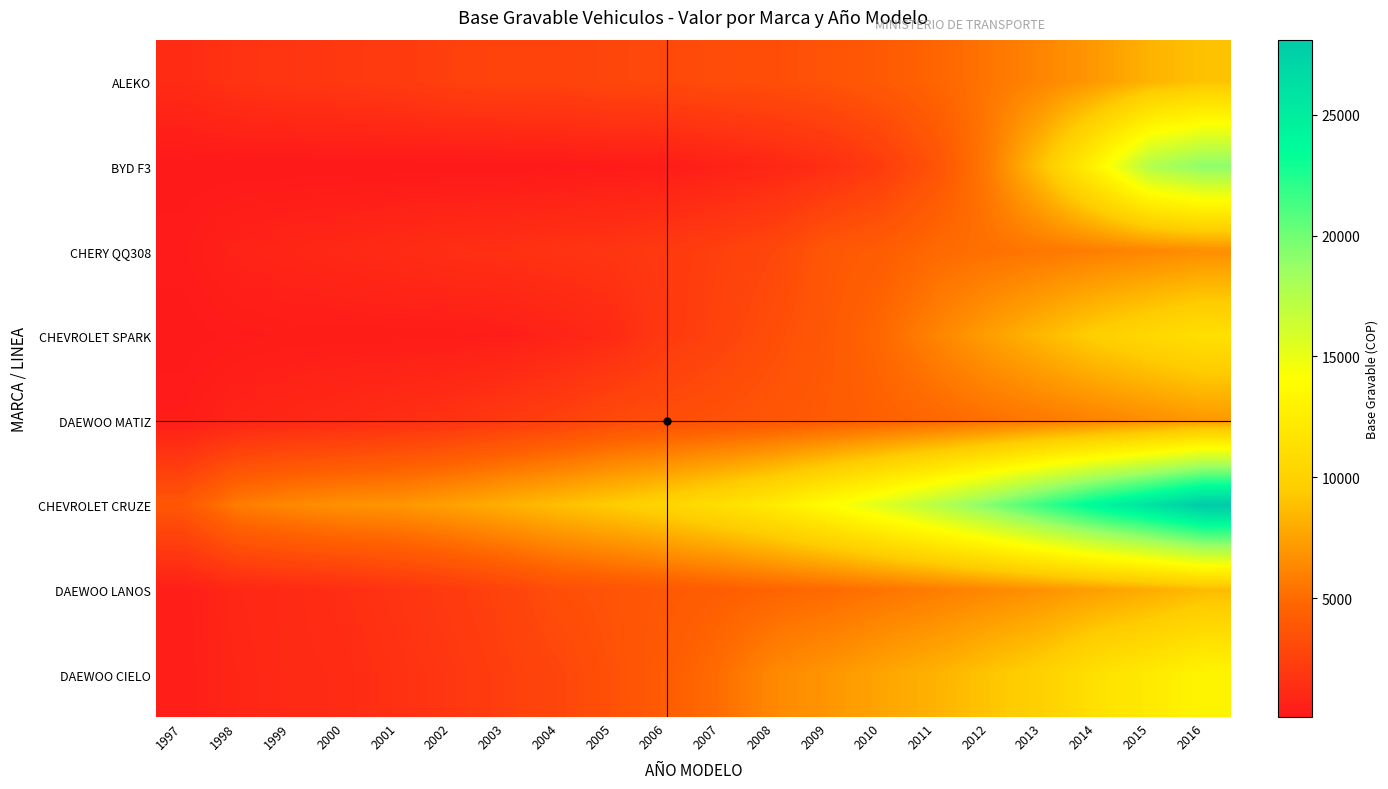

Which series changed the most between 2001 and 2006?

CHEVROLET CRUZE